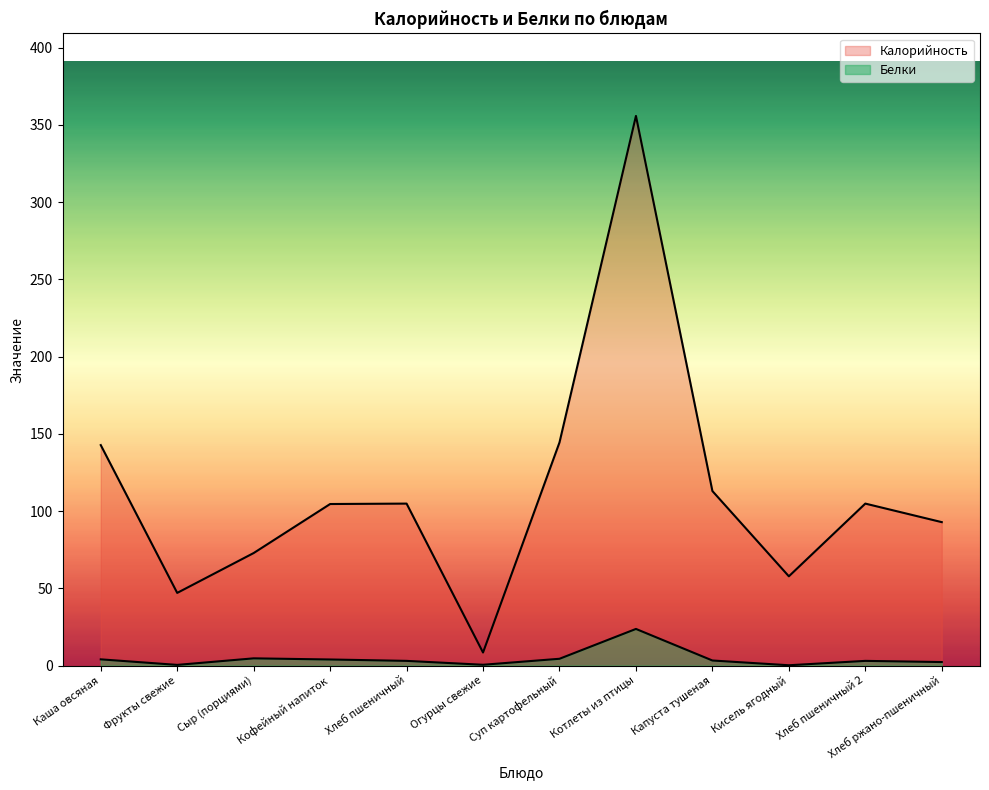

Does the chart display data point markers on the line(s)?

No